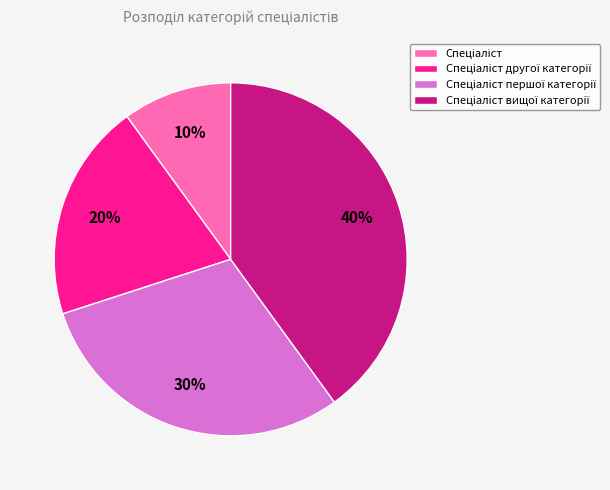

To the nearest percent, what is the difference between the largest and smallest slice percentages?

30%